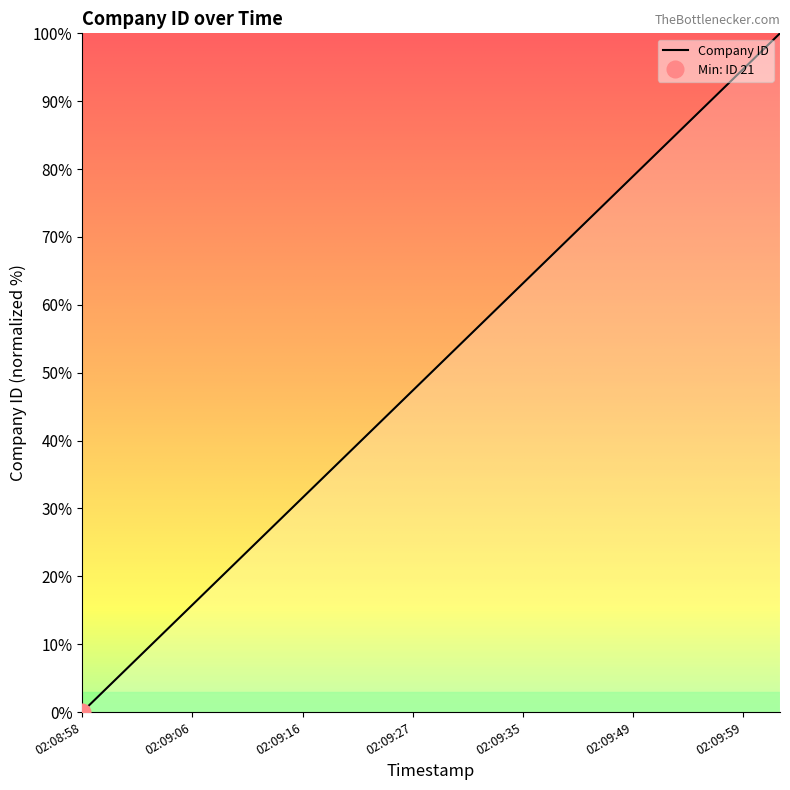

Where does the data first go above 52?

2018-07-31 02:09:29